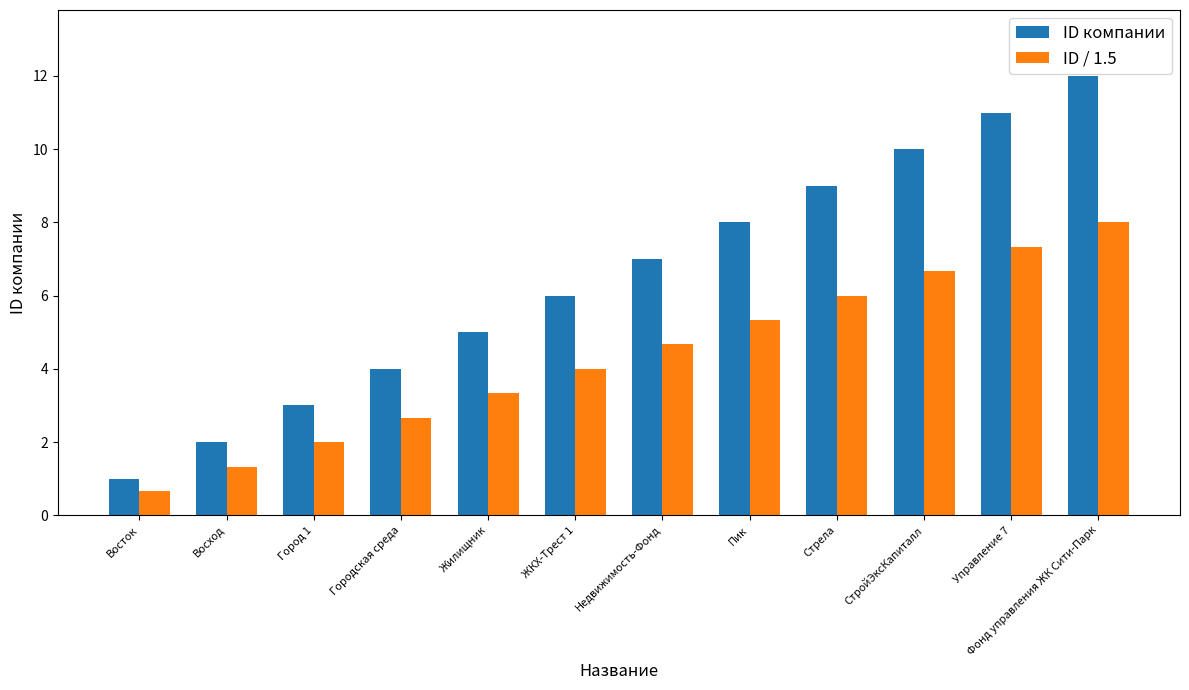

How many categories are shown in the chart?

12